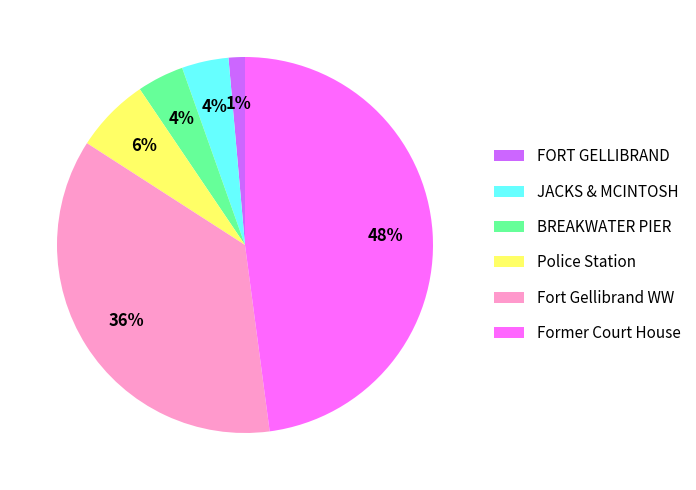

How many segments does this pie chart have?

6